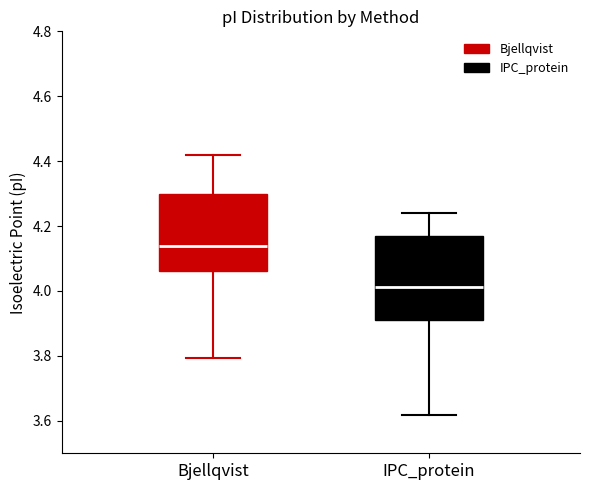

Reading left to right, transcribe this box plot: for each box, give where its median line is, the range the box spans, and where its two whiskers end, as read against the y-axis. The values are not printed on the chart, so give them approximately, as read against the axis.

Bjellqvist: median 4.14, box 4.06 to 4.30, whiskers 3.80 to 4.42
IPC_protein: median 4.02, box 3.92 to 4.18, whiskers 3.62 to 4.24